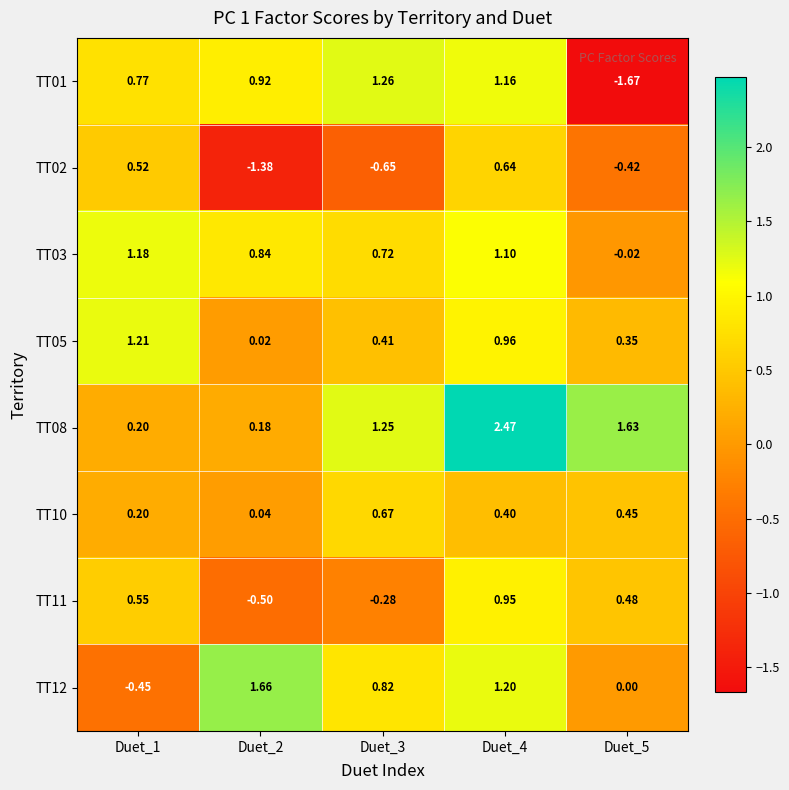

Is the value of TT05 at Duet_2 greater than the value of TT10 at Duet_1?

No